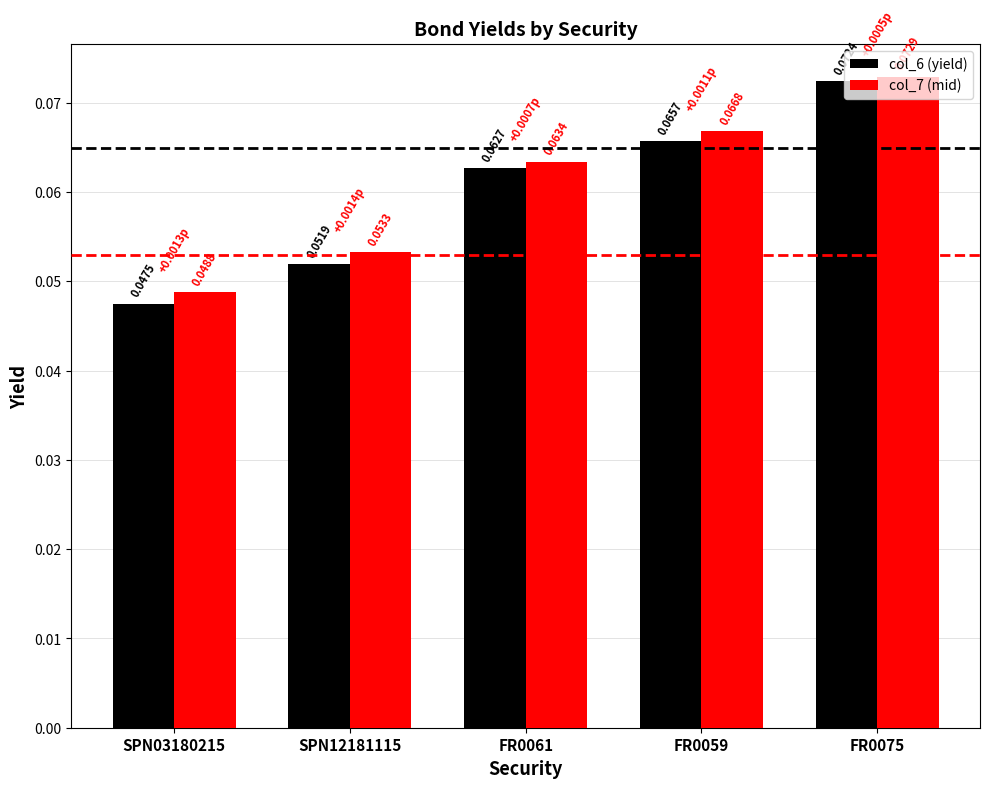

At how many categories does at least one series exceed 0?

5